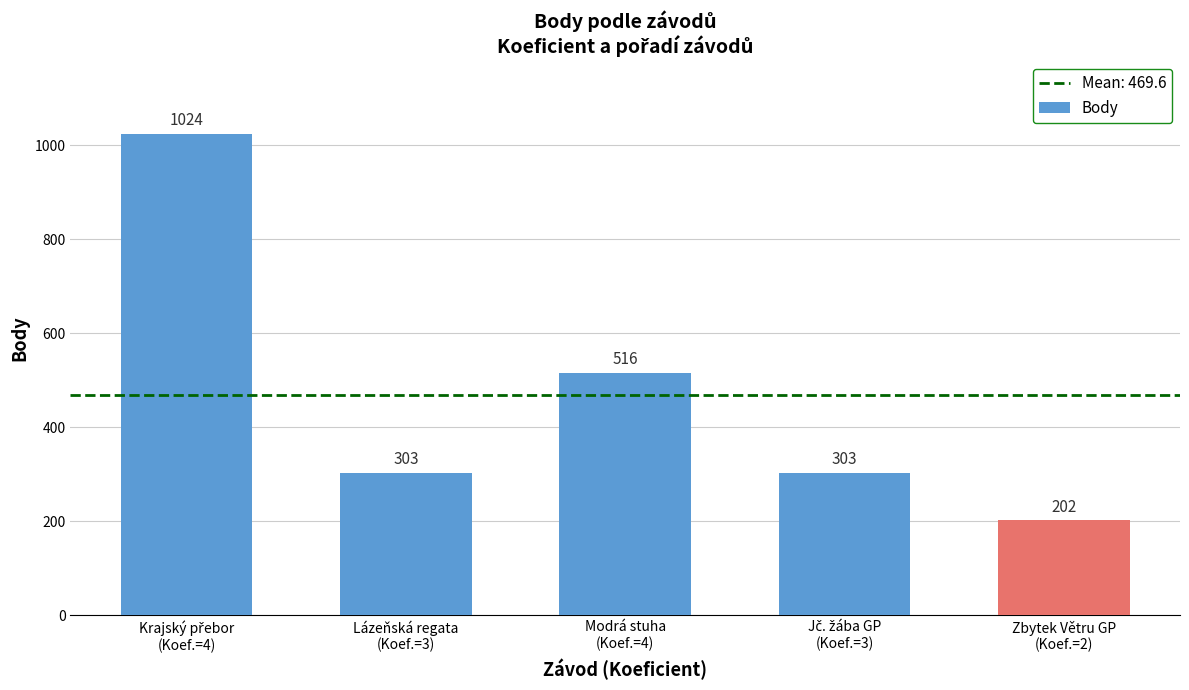

Reading right to left, what are all the values shown in this chart?

202	303	516	303	1024